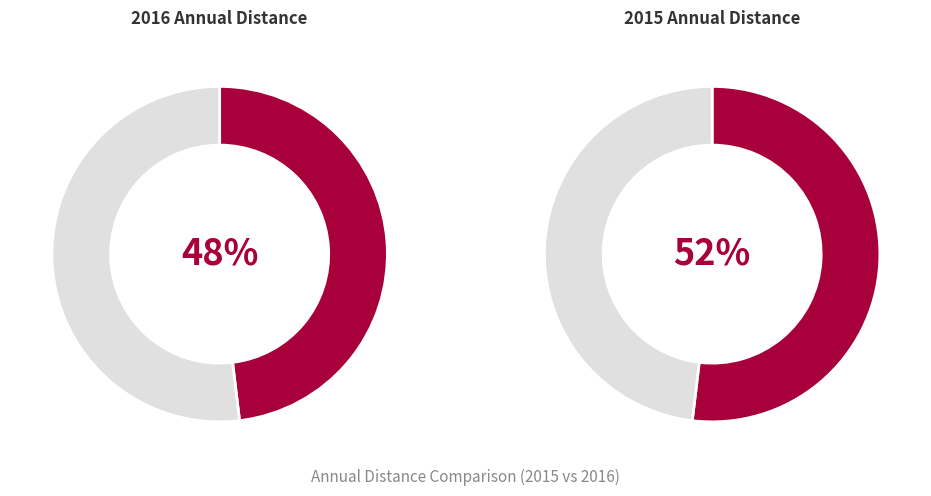

What is the majority slice?

2015